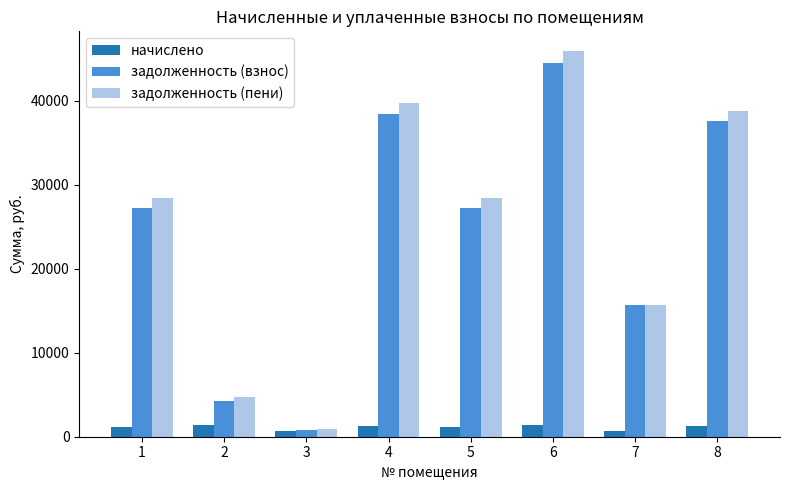

What is the lowest value of the задолженность (взнос) series?

854.7